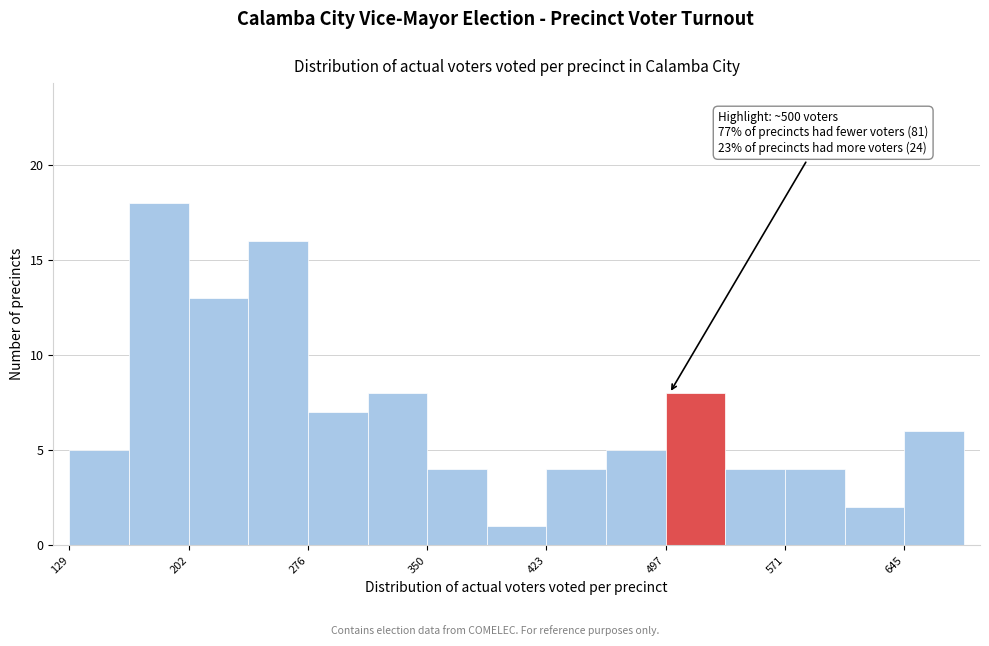

Around what value on the x-axis is the tallest bar? Give the approximate position of its centre, as read against the axis.

180